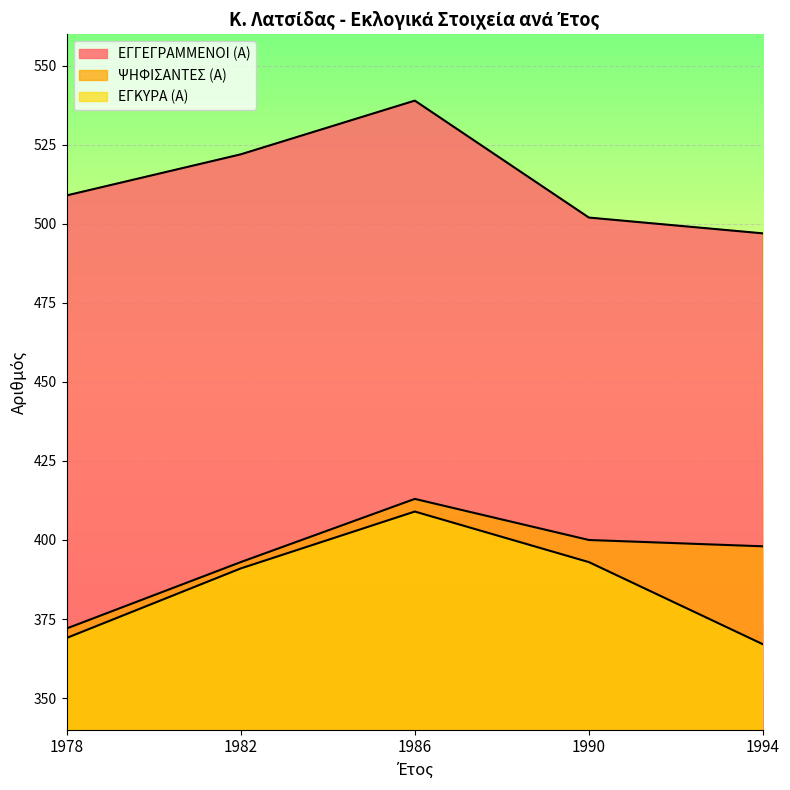

What is the difference between the ΕΓΚΥΡΑ (Α) values at 1986 and 1994?

42